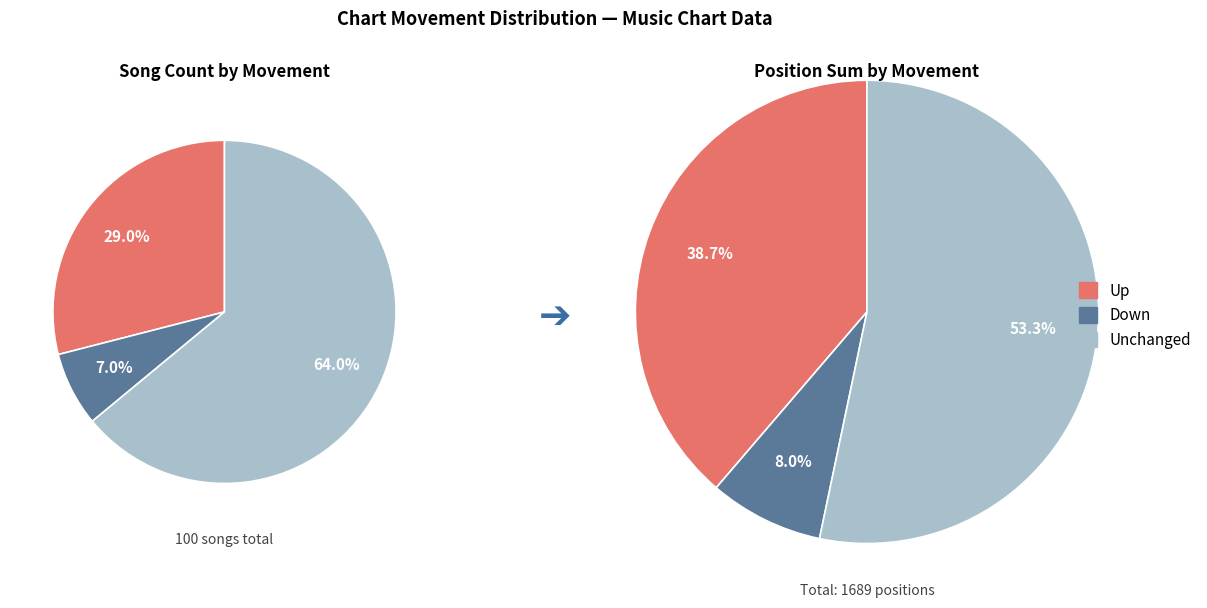

What is the ratio of the value at up to the value at -?

0.5